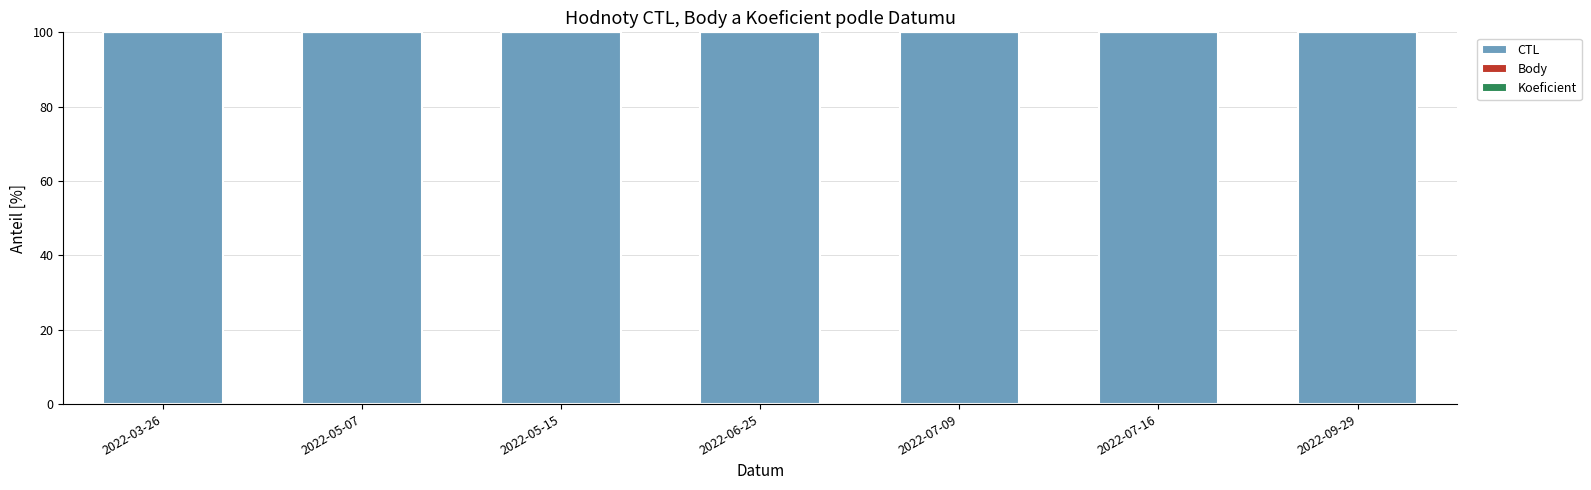

Is it true that CTL equals 100.0 at 2022-07-09?

True